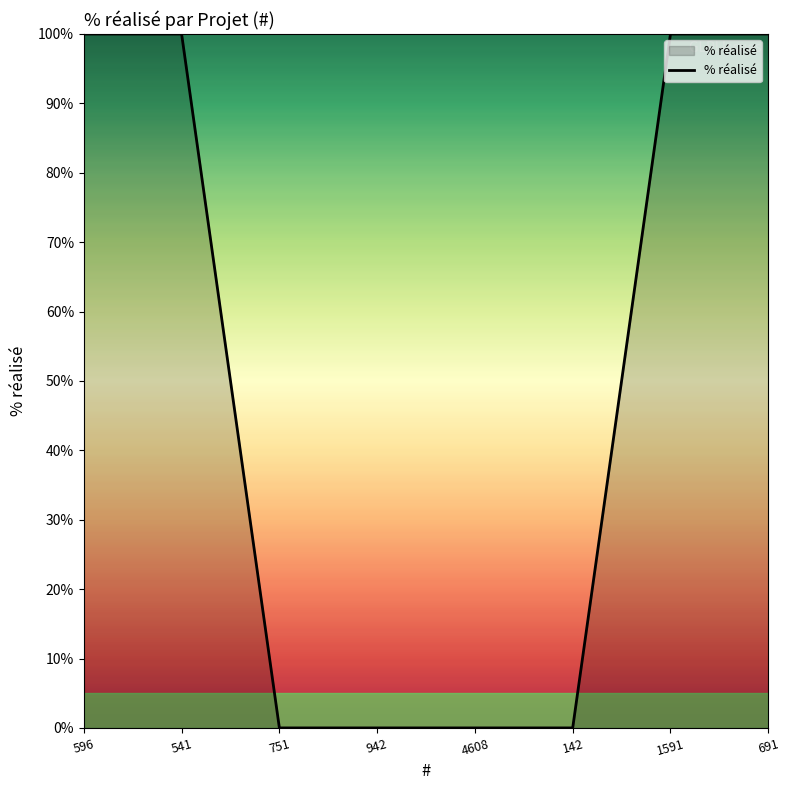

What position from the right is 751?

6